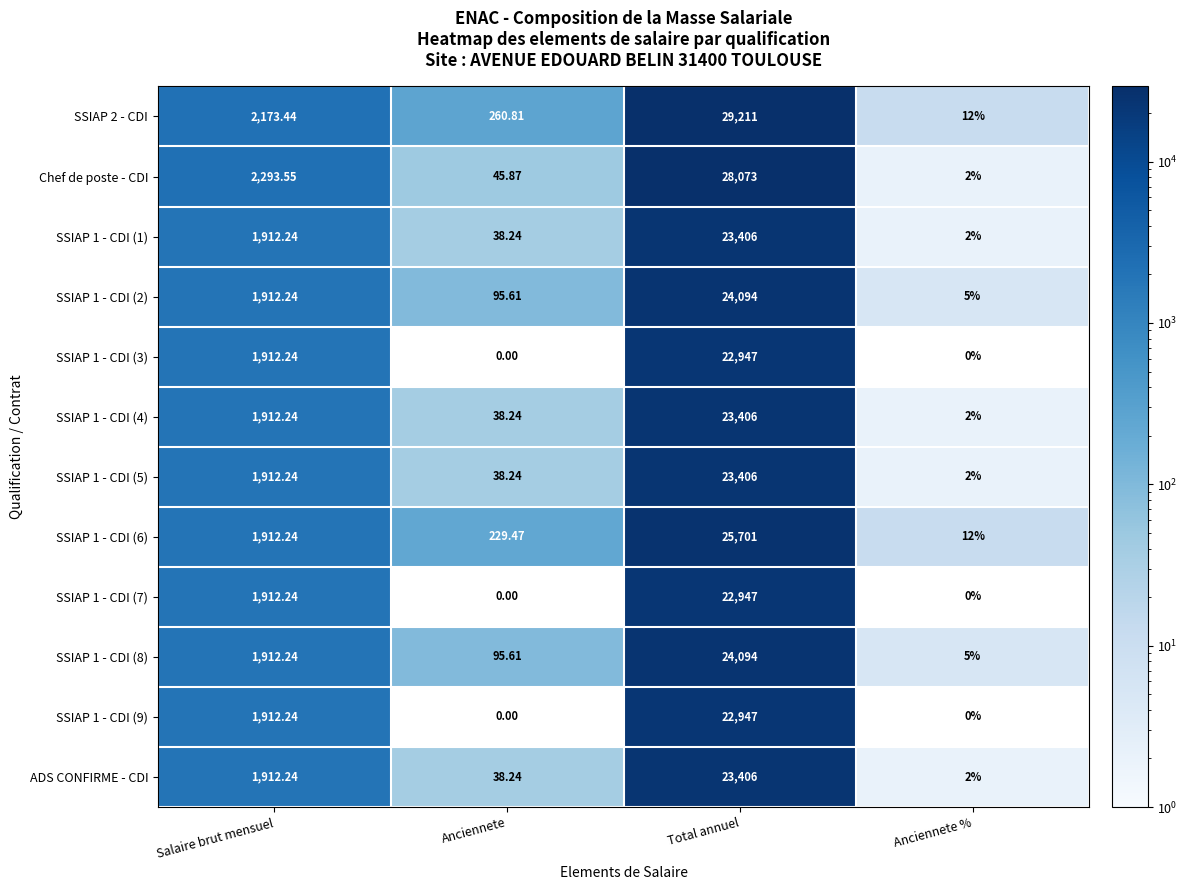

At which label is SSIAP 1 - CDI (7) closest to 11473?

Salaire brut mensuel